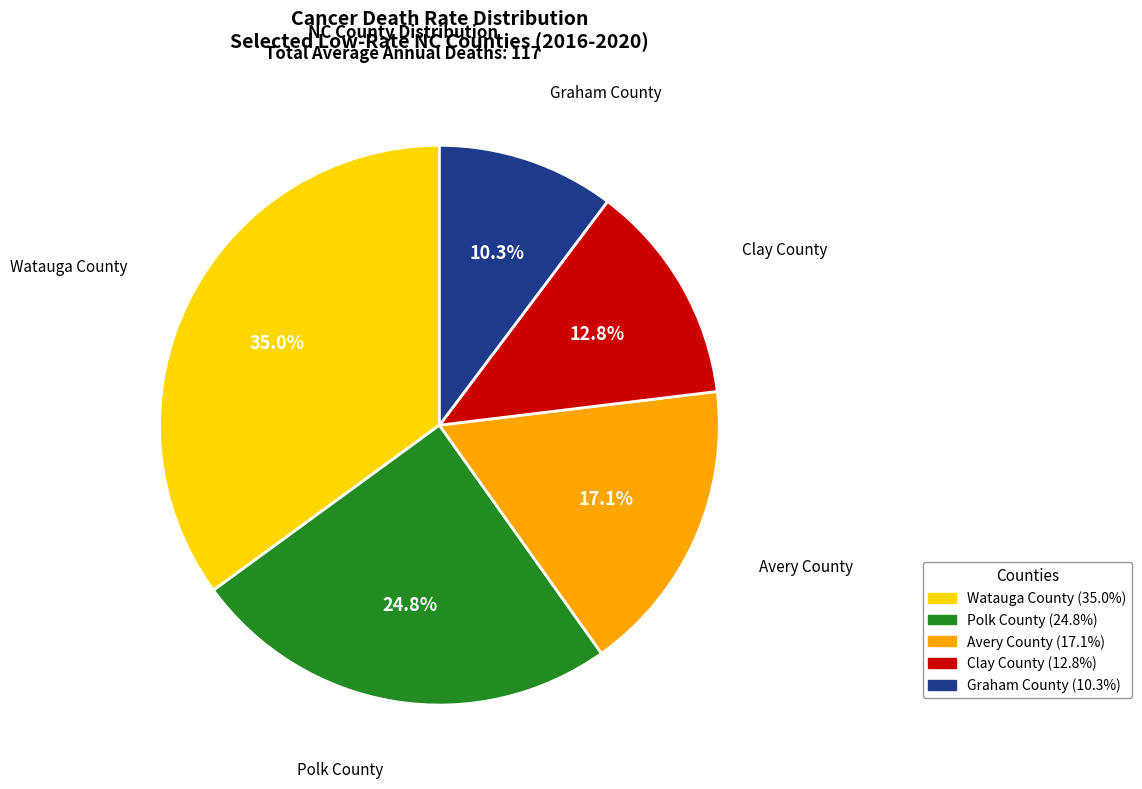

What is the smallest slice in the pie chart?

Graham County